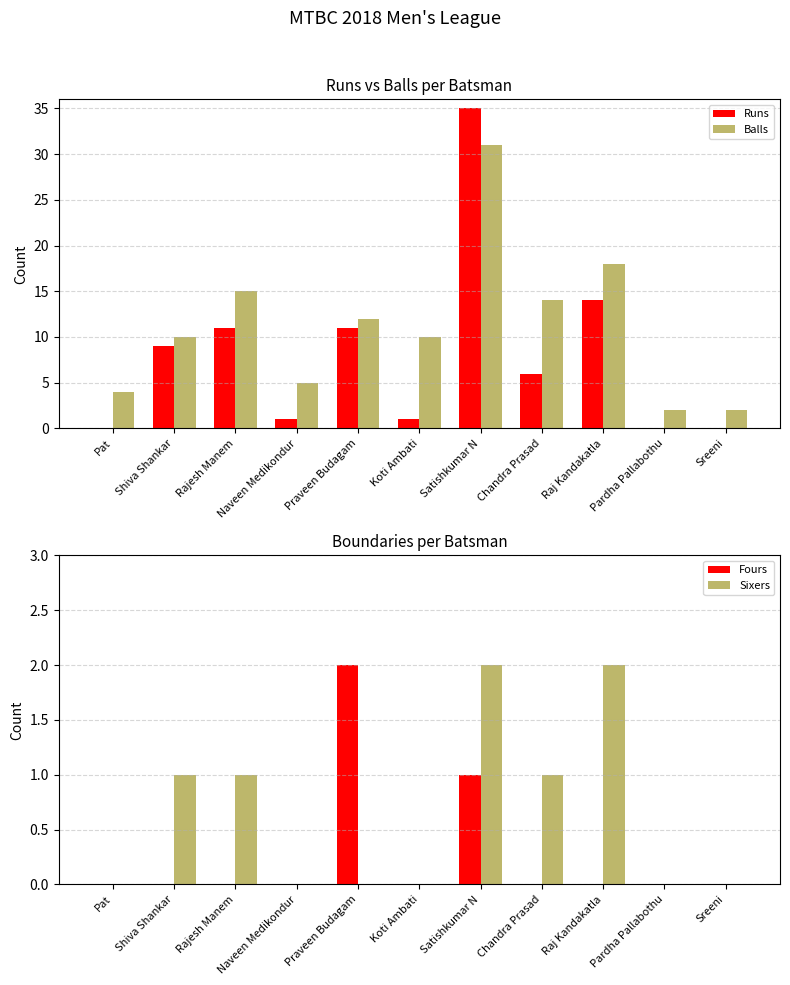

Between Shiva Shankar and Pat, which is larger?

Shiva Shankar